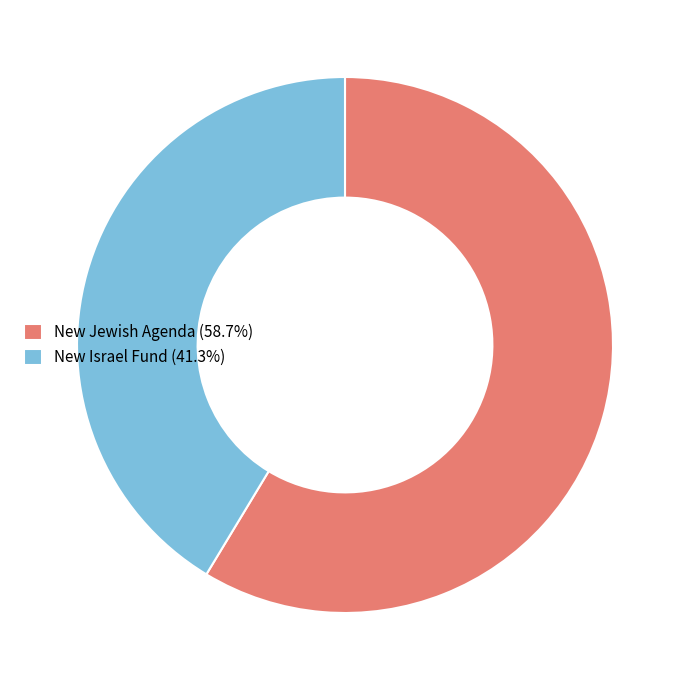

True or false: New Jewish Agenda accounts for 59% of the total.

True